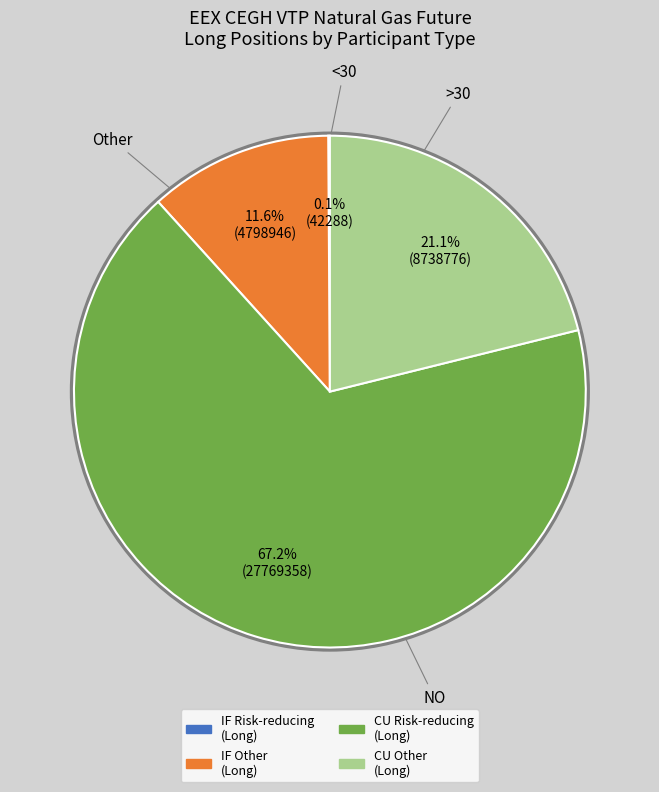

Does any single category account for the majority?

Yes